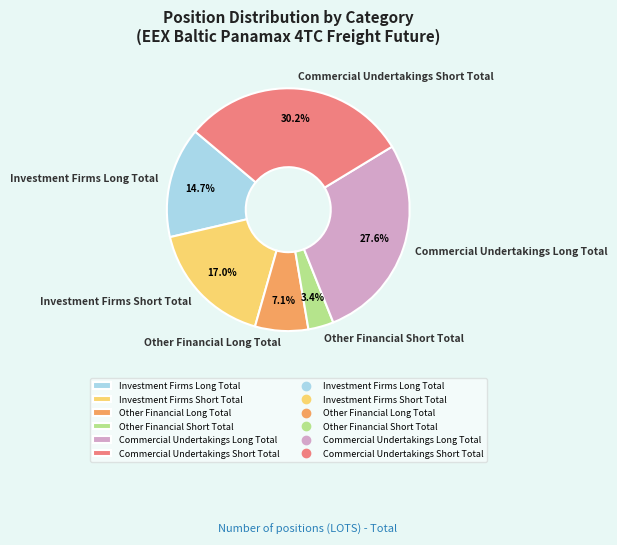

Approximately how many times larger is the value at Commercial Undertakings Short Total compared to Investment Firms Short Total?

1.8